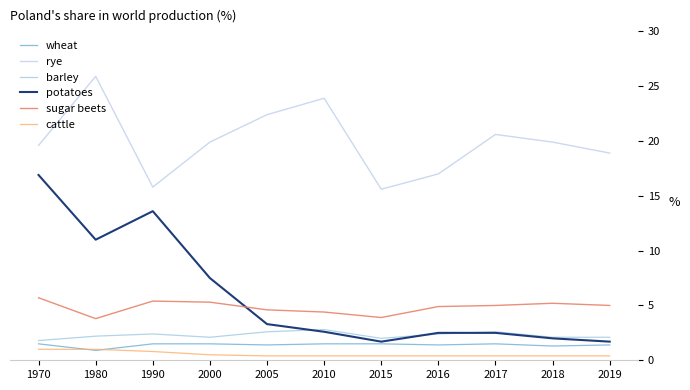

True or false: cattle and sugar beets intersect in this chart.

False